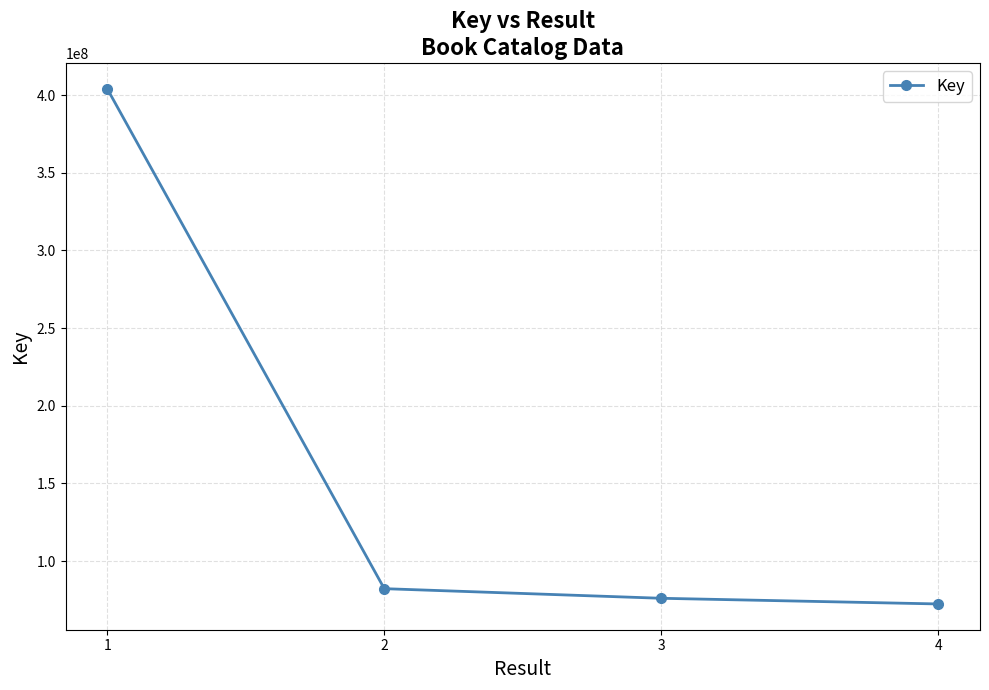

Read the value at 3, to the nearest 50.

76048650